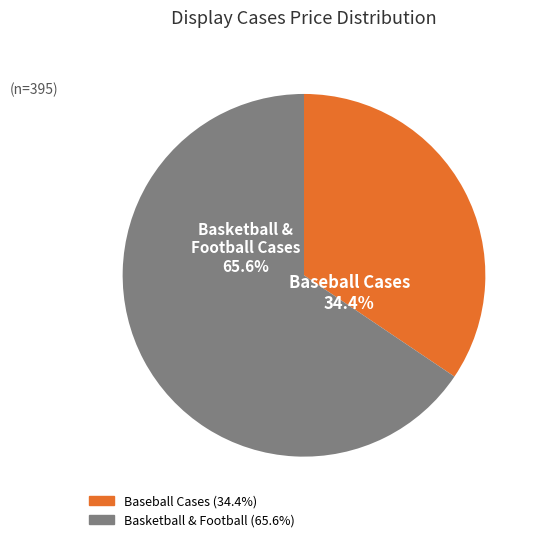

Is there a majority slice in this chart?

Yes